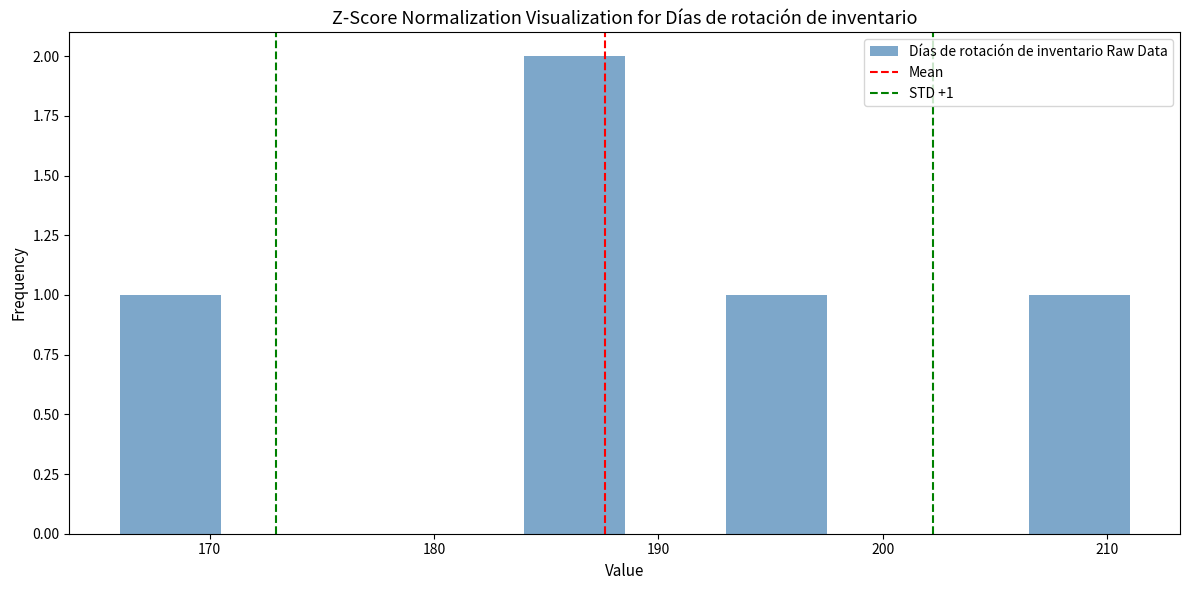

Over which range of the x-axis is the bar tallest?

184.0 to 188.5